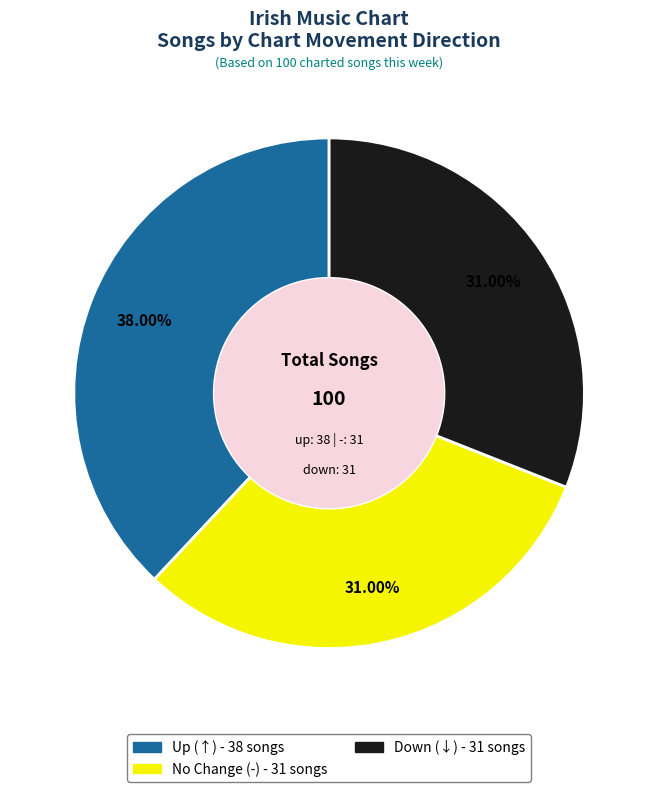

Does any single category account for the majority?

No